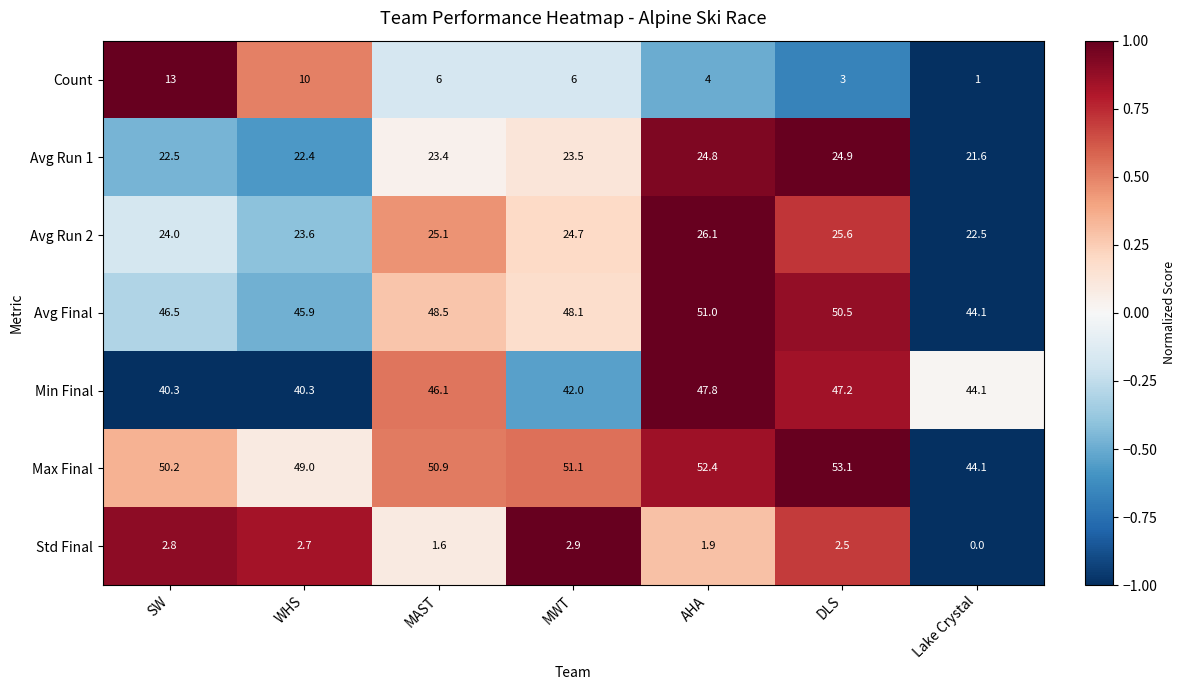

What is the sum of the Avg Final values at DLS and MWT?

98.6